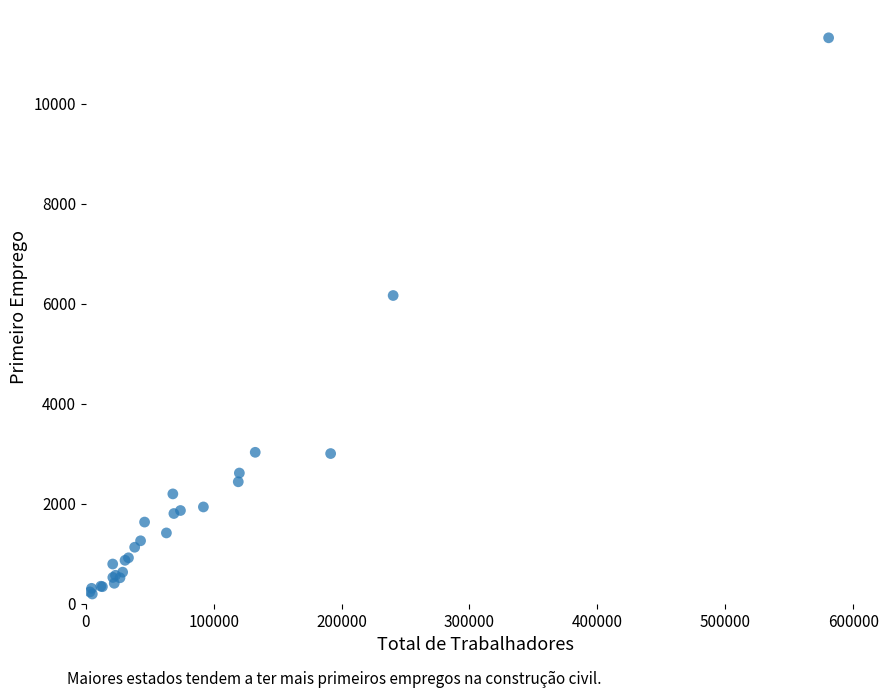

What Y value in the scatter plot is closest to 5756?

6164